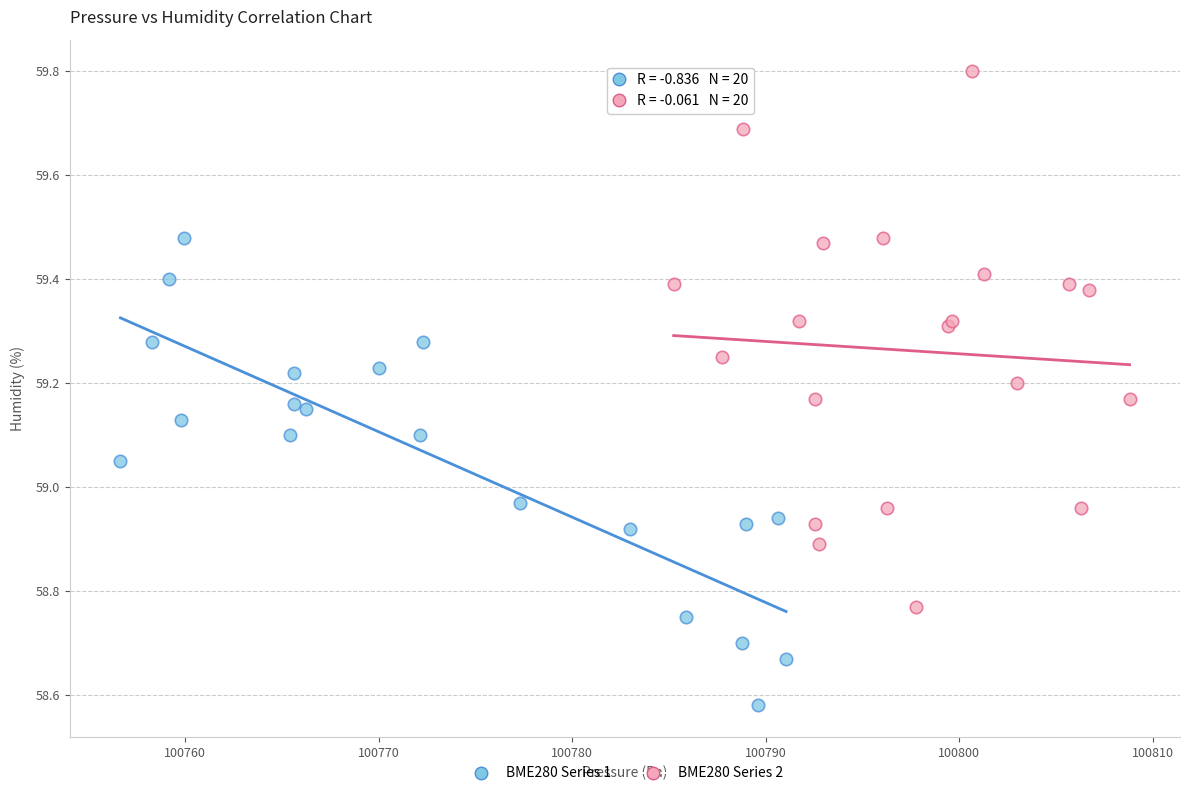

Which series has the largest Y range (max minus min)?

BME280 Series 2